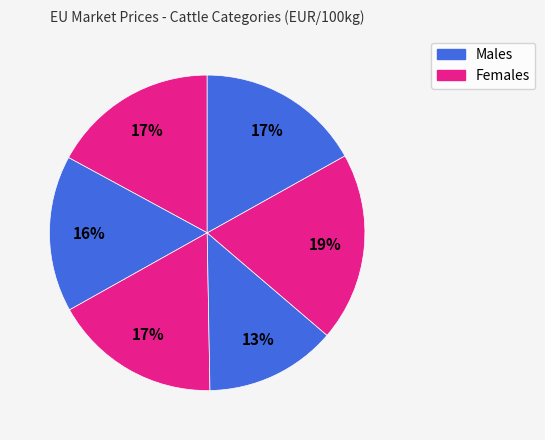

How many slices are in this pie chart?

6